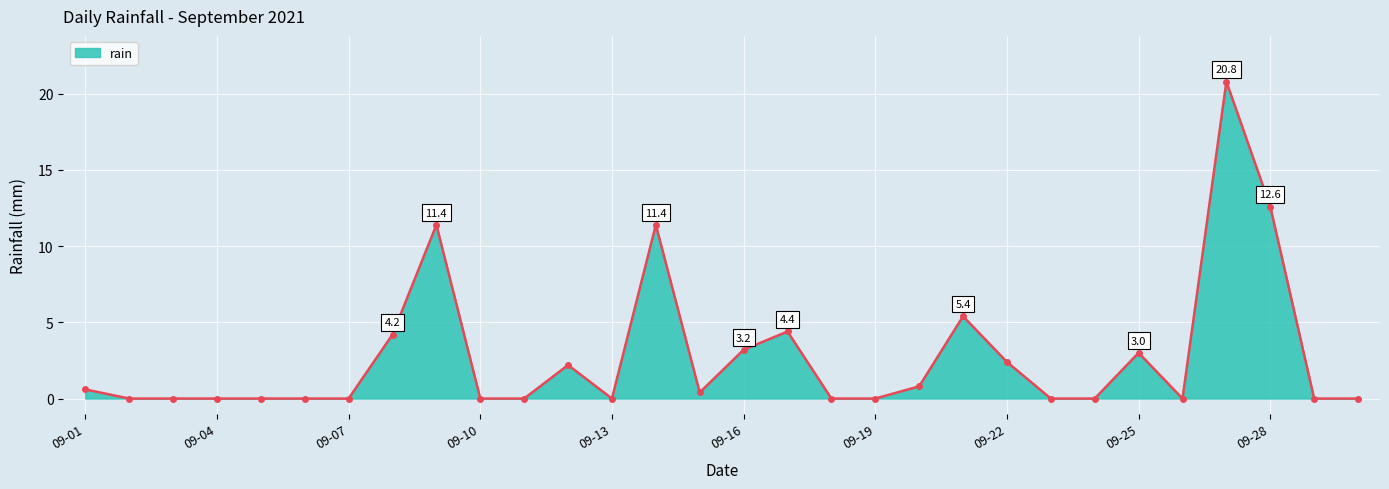

At which category does the chart reach its peak across all series?

26